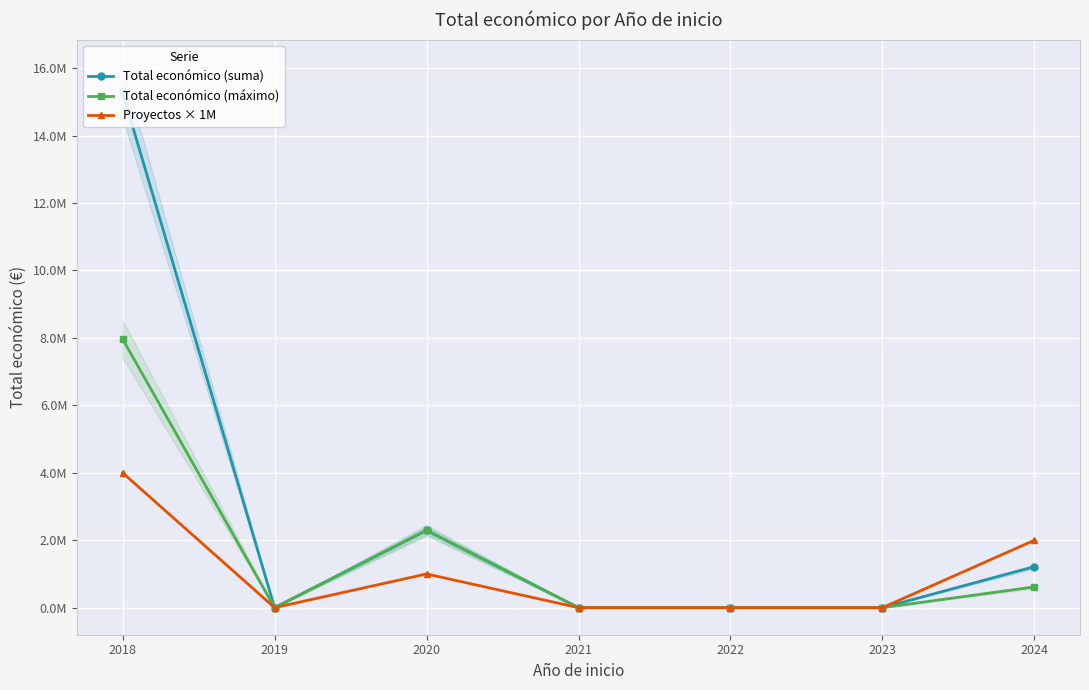

What is the spread (max minus min) of values at 2020?

1291942